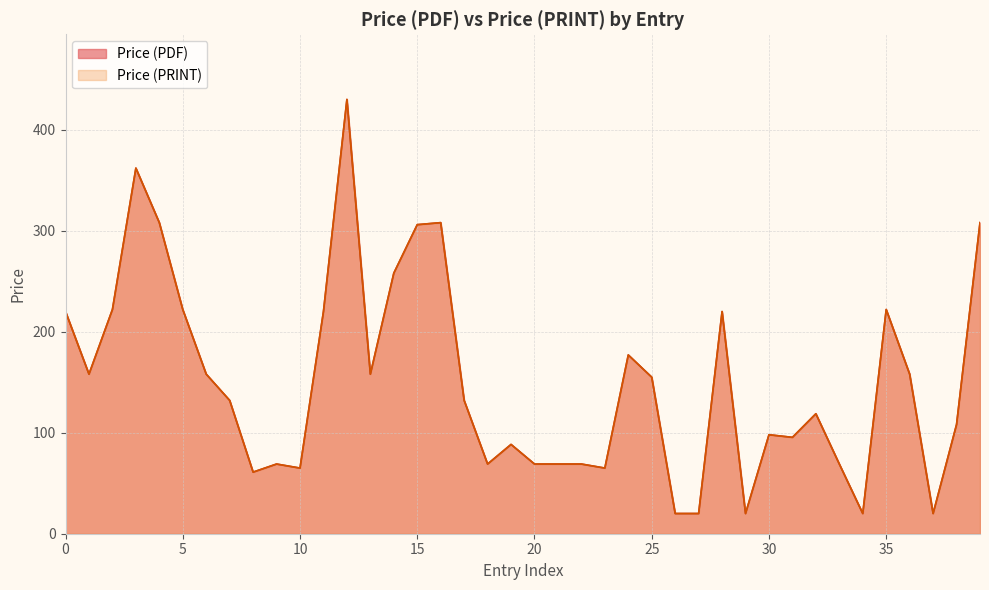

True or false: Price (PRINT) and Price (PDF) intersect in this chart.

False